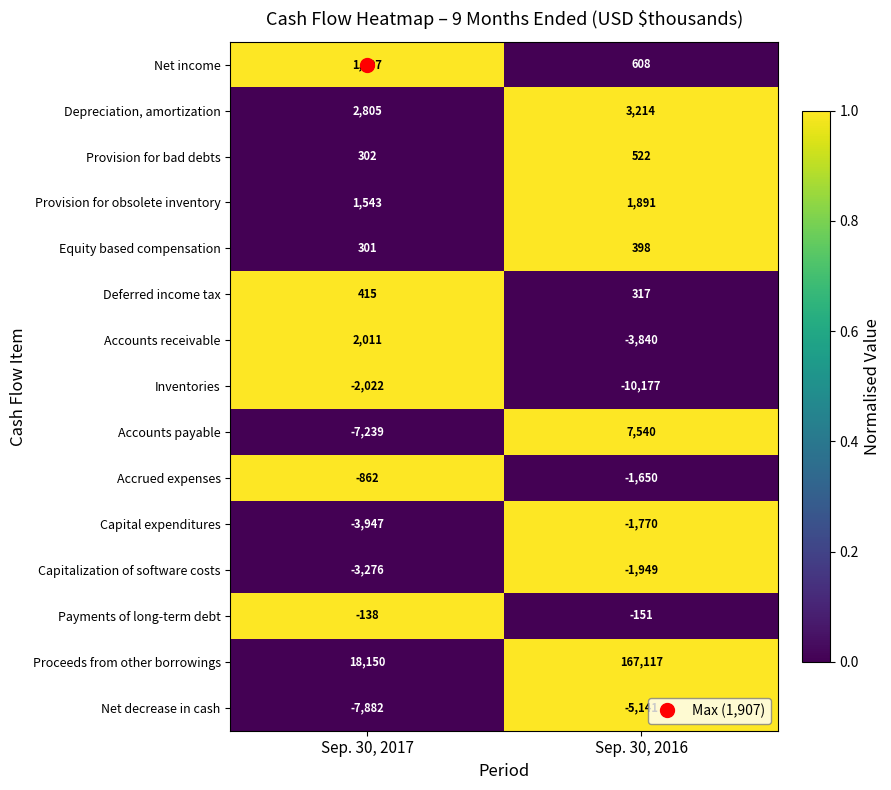

At which label is Inventories closest to -6099?

Sep. 30, 2017